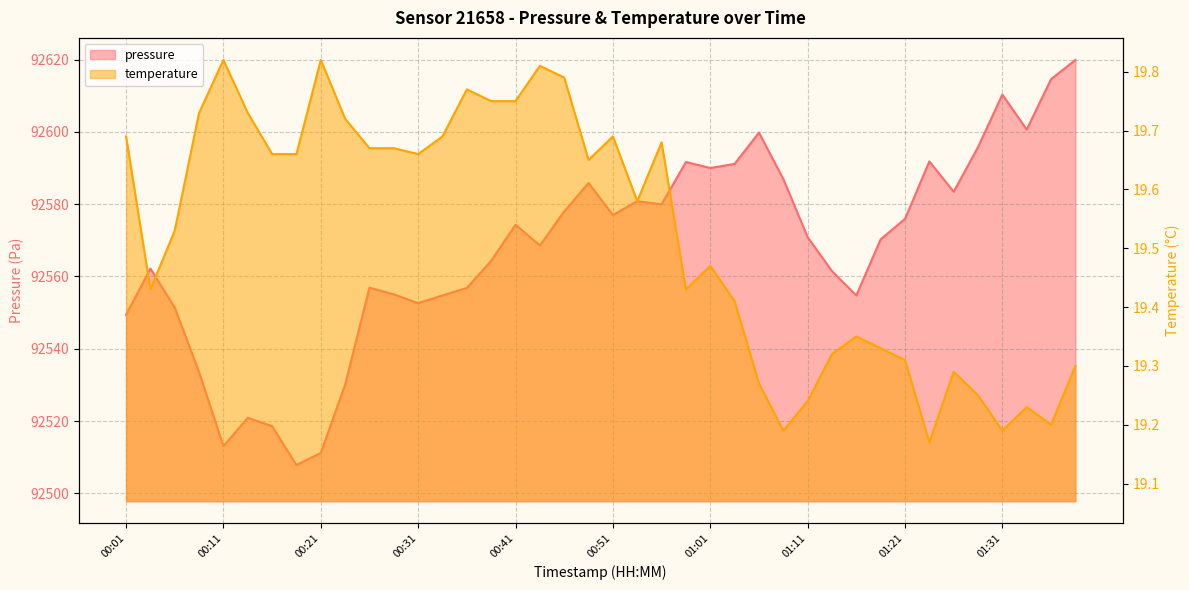

Count the number of categories in the chart.

40